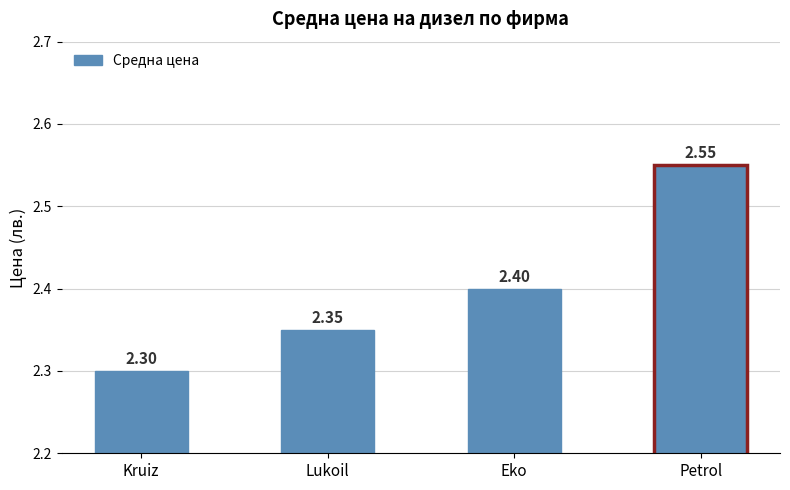

What is the ratio of the value at Lukoil to the value at Eko?

1.0